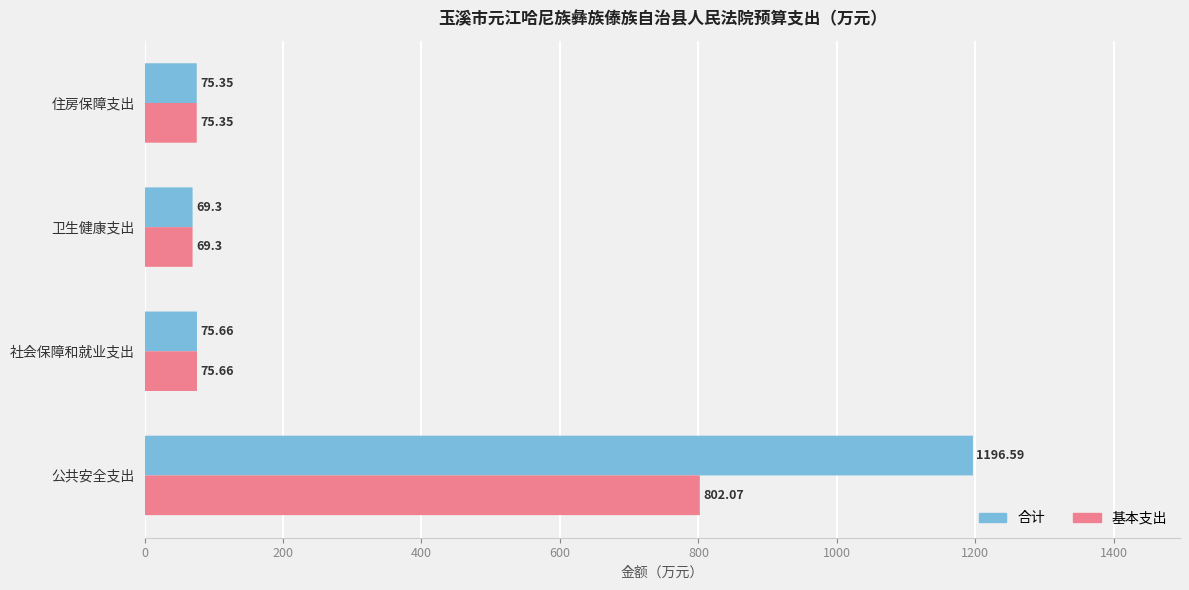

True or false: 基本支出 has a value of 802.1 at 公共安全支出.

True